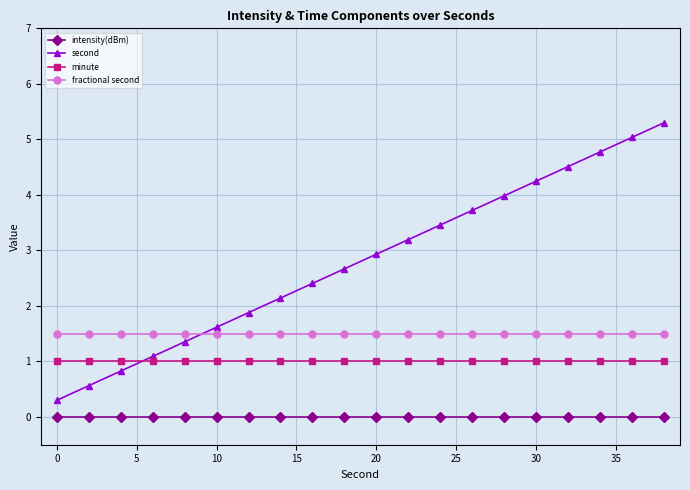

Which series has the widest spread of values?

second